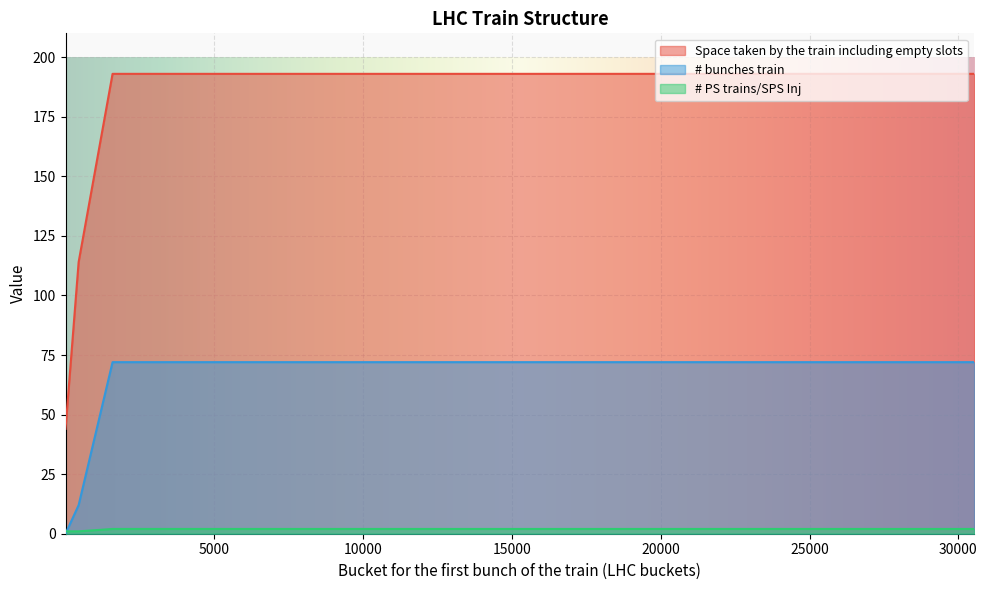

How many values in # bunches train are above zero?

17